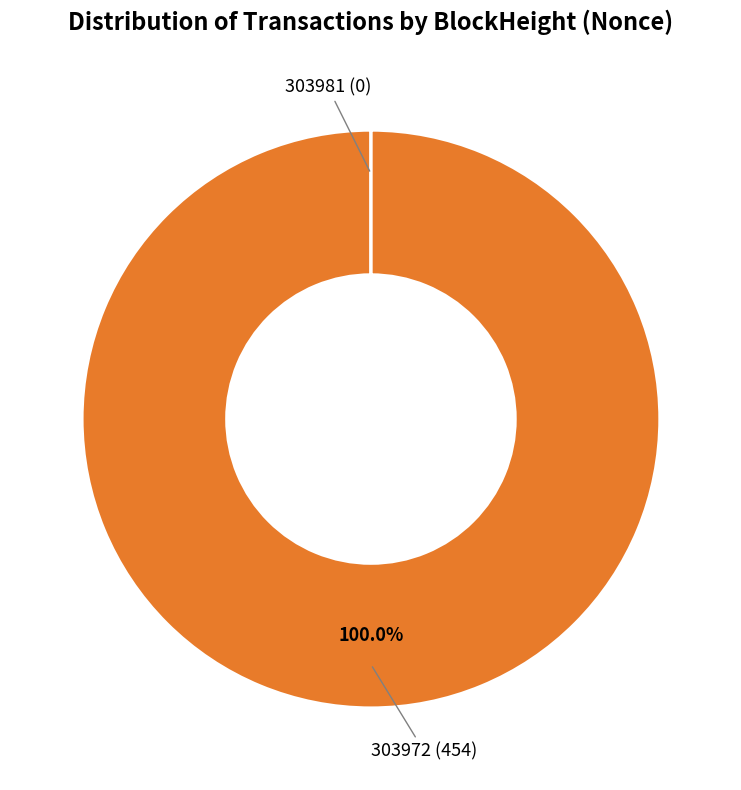

Which slice is the largest?

303972